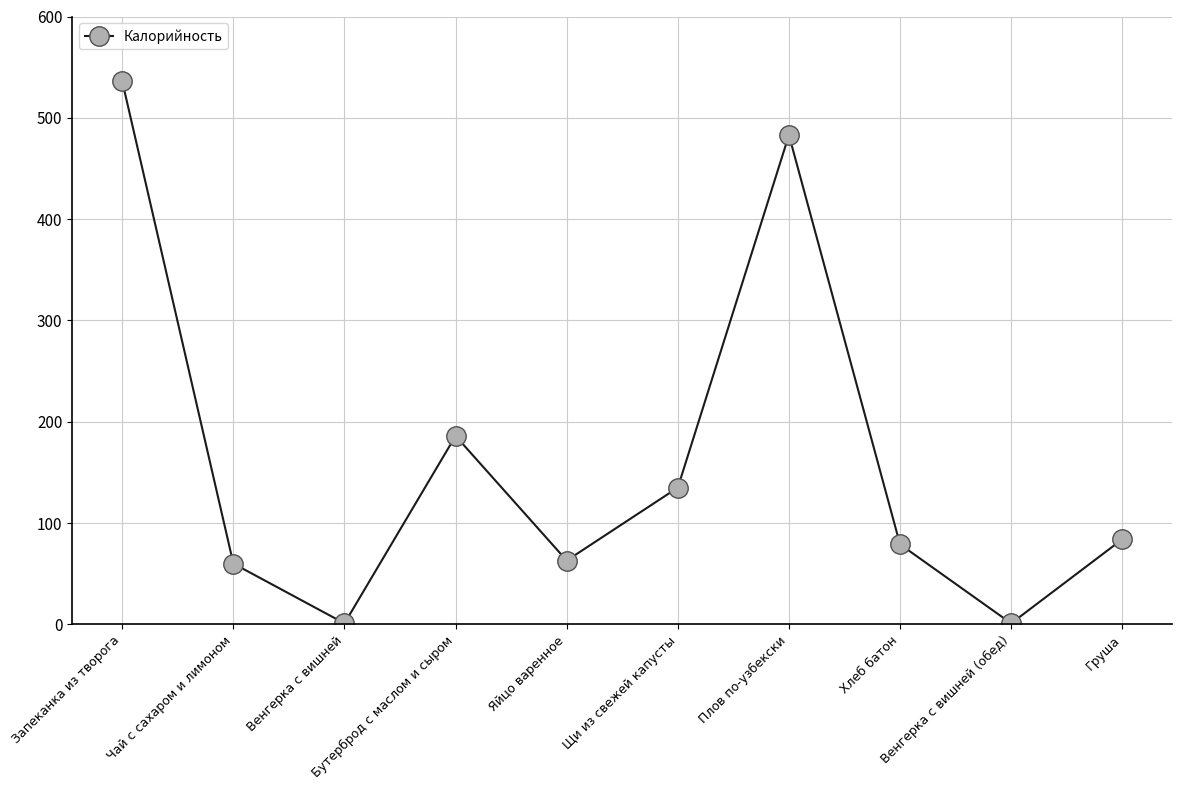

What is the minimum value shown in the chart?

1